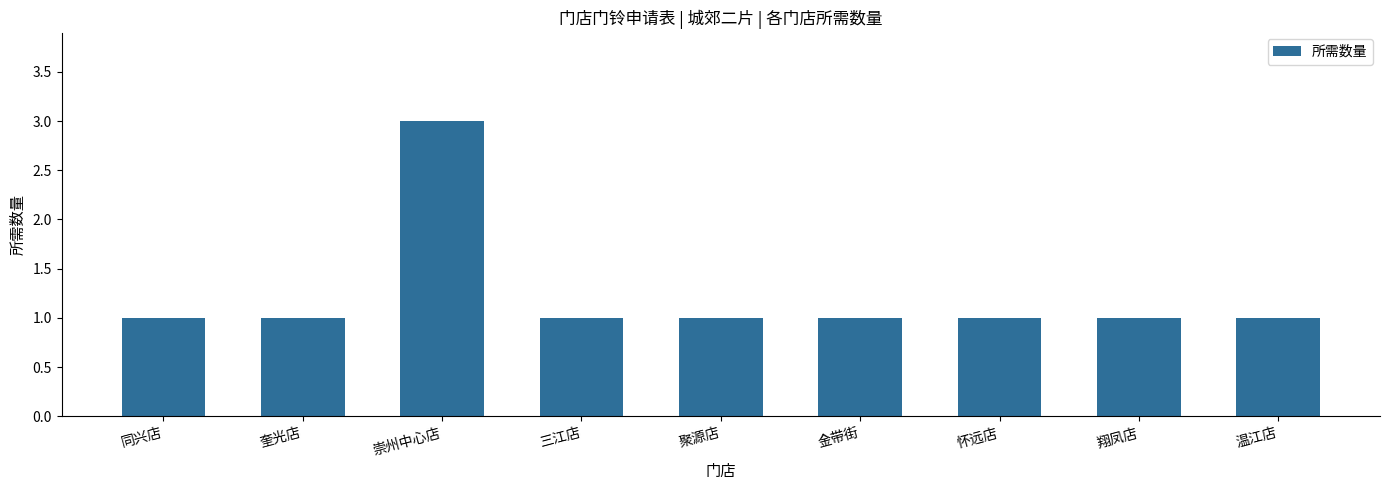

Does the chart contain any negative values?

No